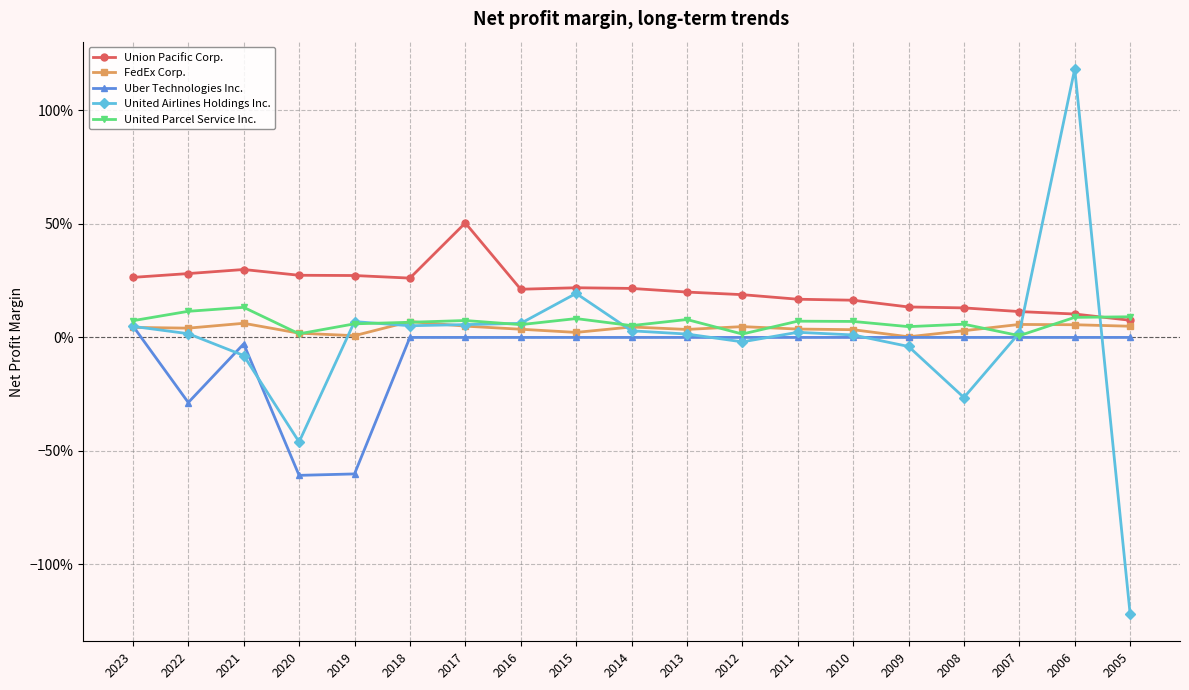

At which label does United Airlines Holdings Inc. reach its minimum?

2005